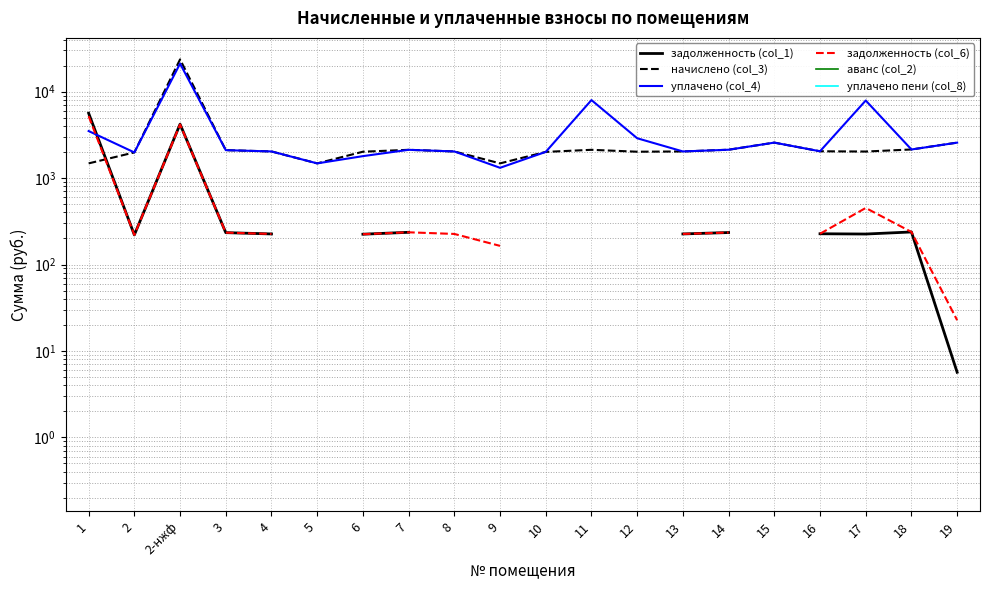

The уплачено (col_4) series shows 2032.0 at 8. True or false?

True